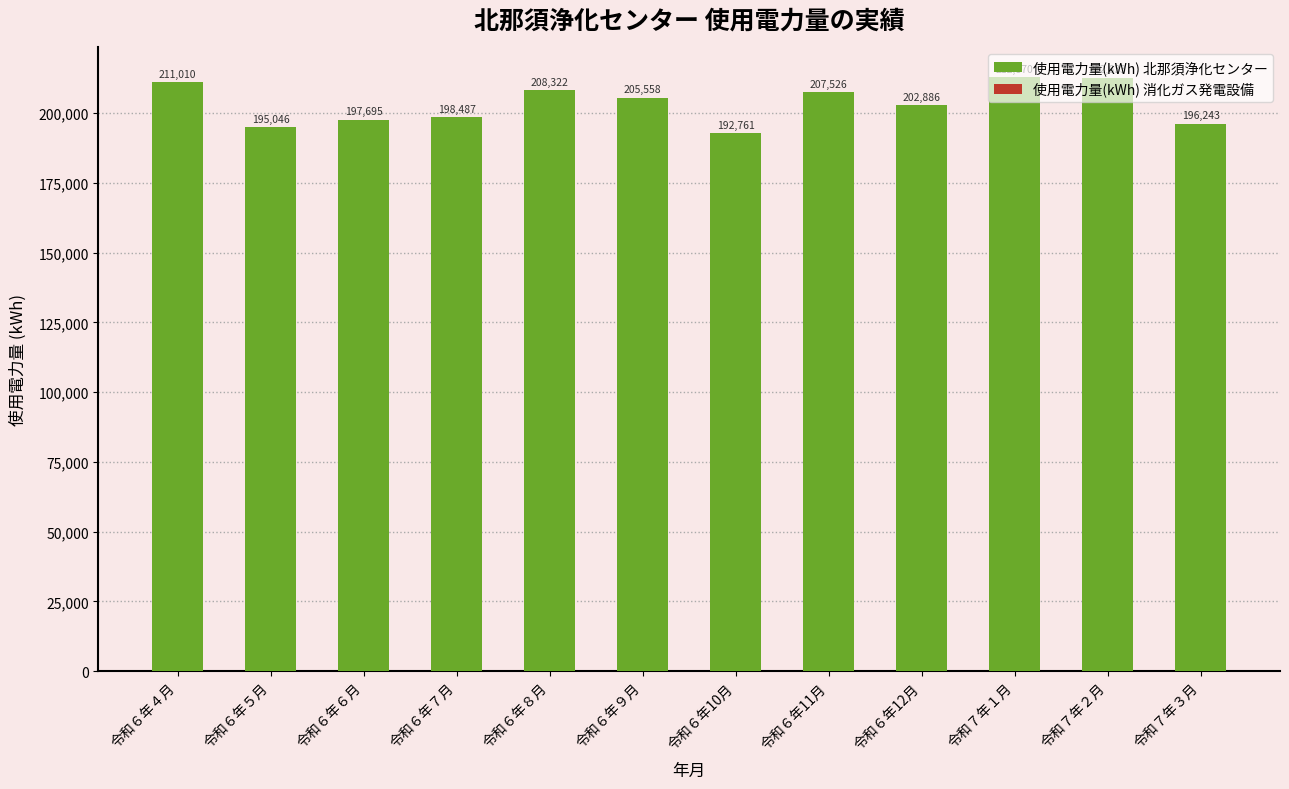

At which category is the sum across all series the highest?

令和７年１月